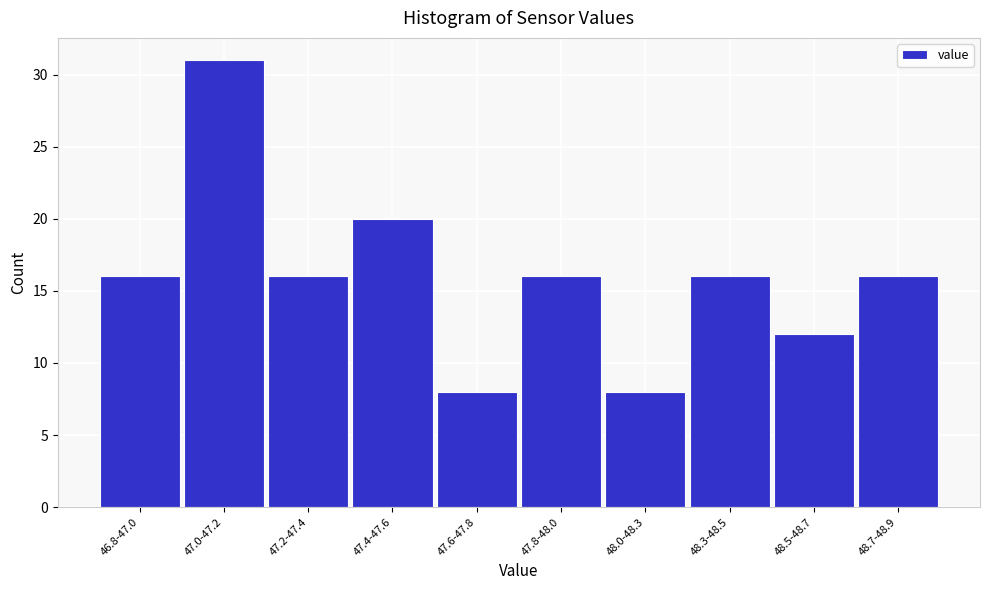

Reading left to right, what are all the values shown in this chart?

46.8-47.0=16	47.0-47.2=31	47.2-47.4=16	47.4-47.6=20	47.6-47.8=8	47.8-48.0=16	48.0-48.3=8	48.3-48.5=16	48.5-48.7=12	48.7-48.9=16